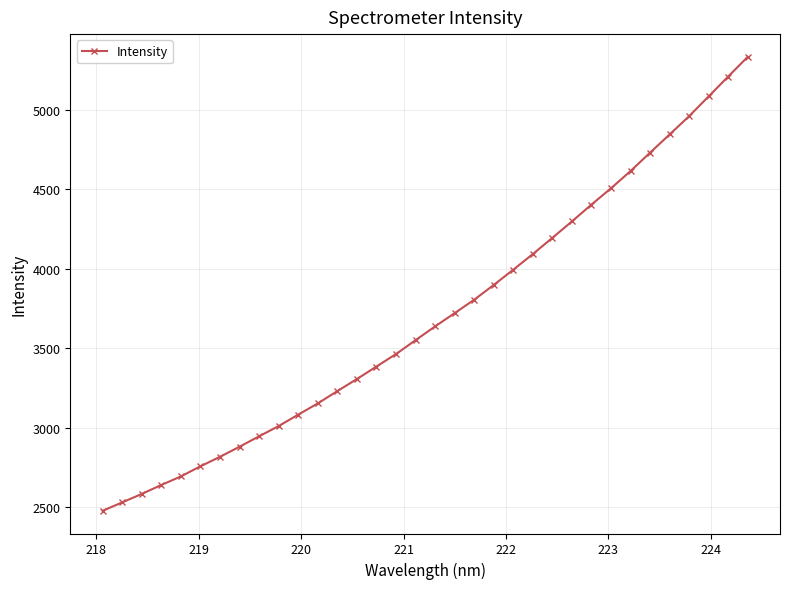

What is the minimum value shown in the chart?

2476.3